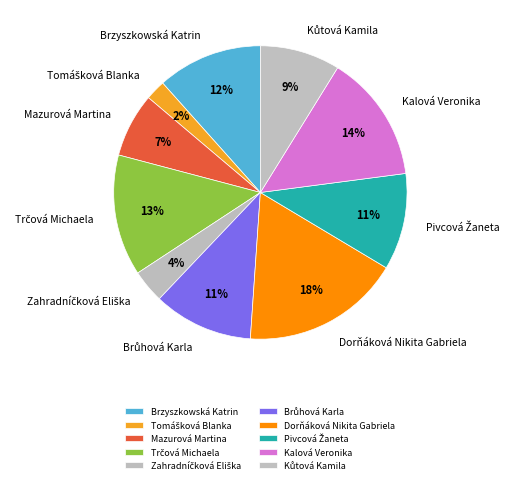

What is the largest slice in the pie chart?

Dorňáková Nikita Gabriela